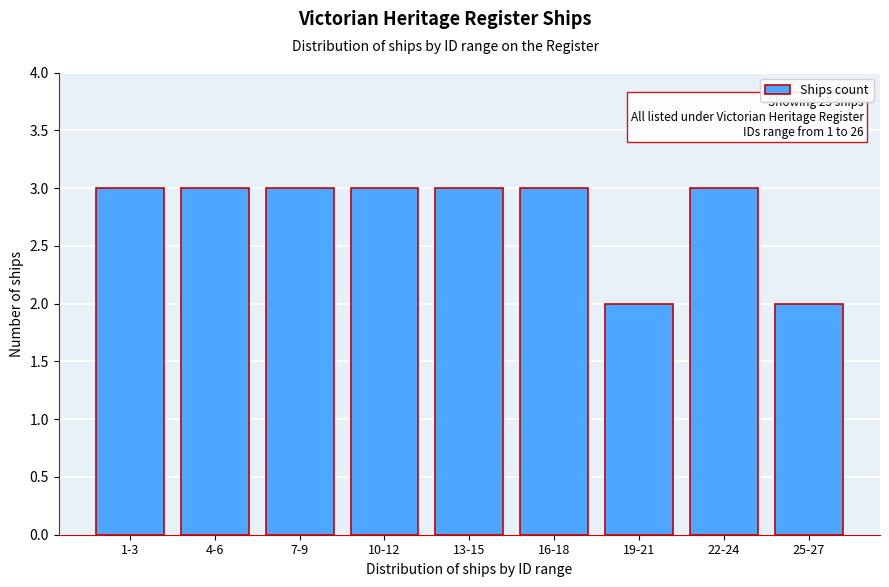

Reading right to left, what are all the values shown in this chart?

2	3	2	3	3	3	3	3	3